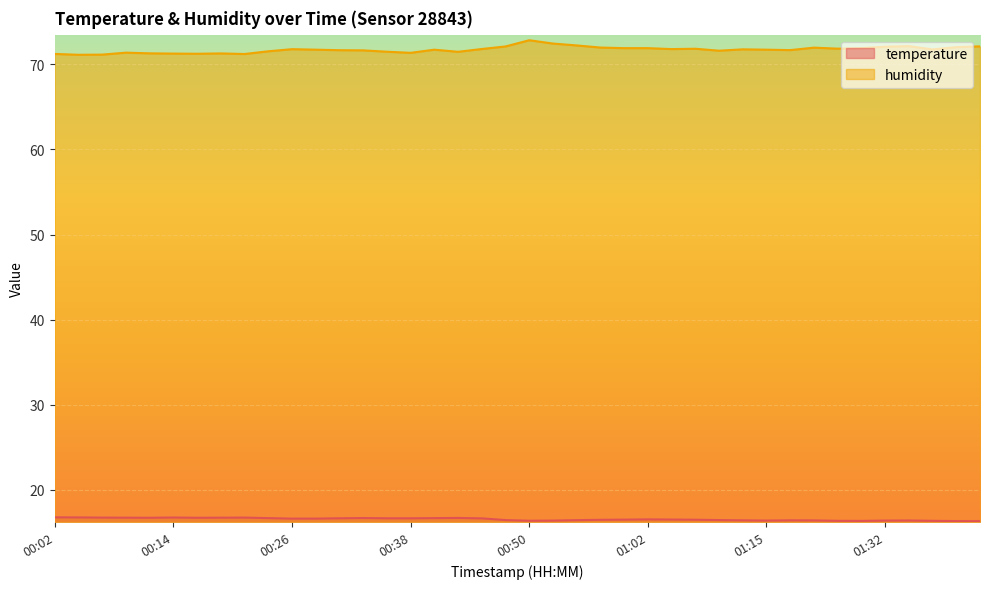

What is the label of the 10th point from the left?

00:24